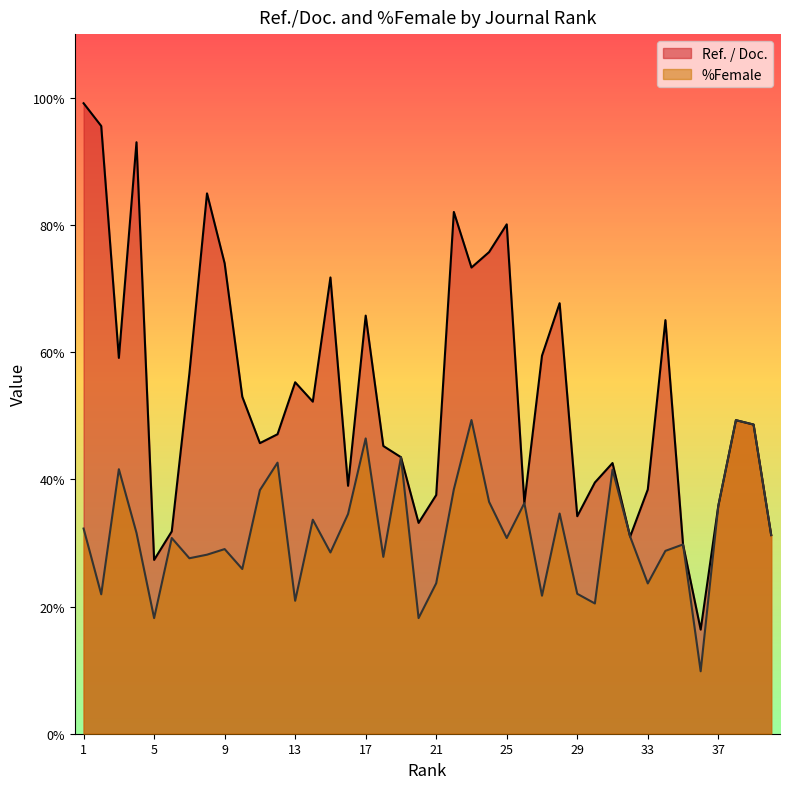

Is it true that Ref. / Doc. equals 71.7 at 15?

True